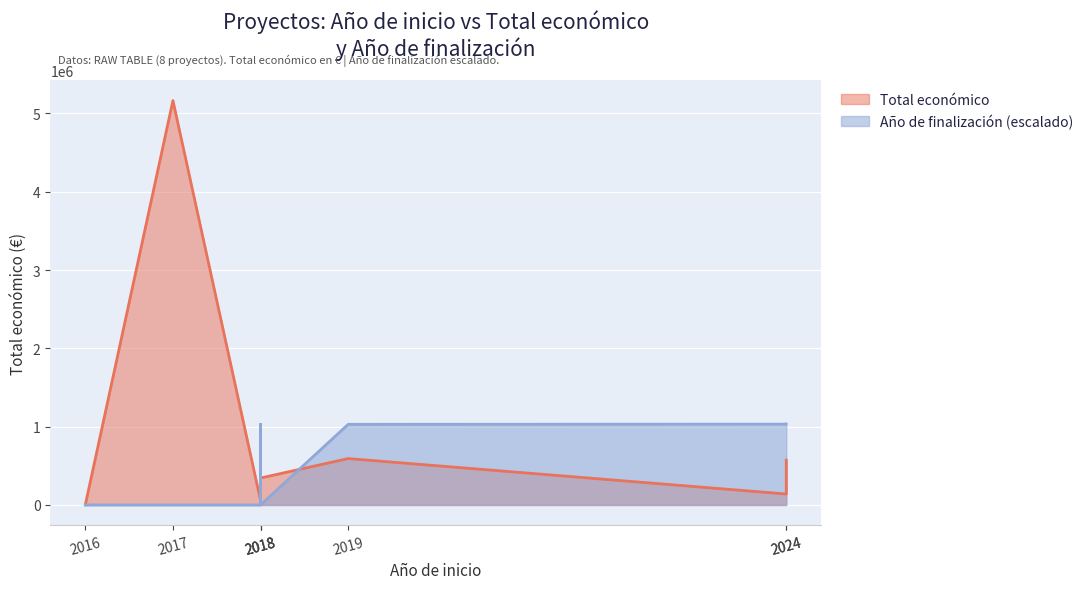

What is the sum of the Total económico values at 2016 and 2018?

163250.0